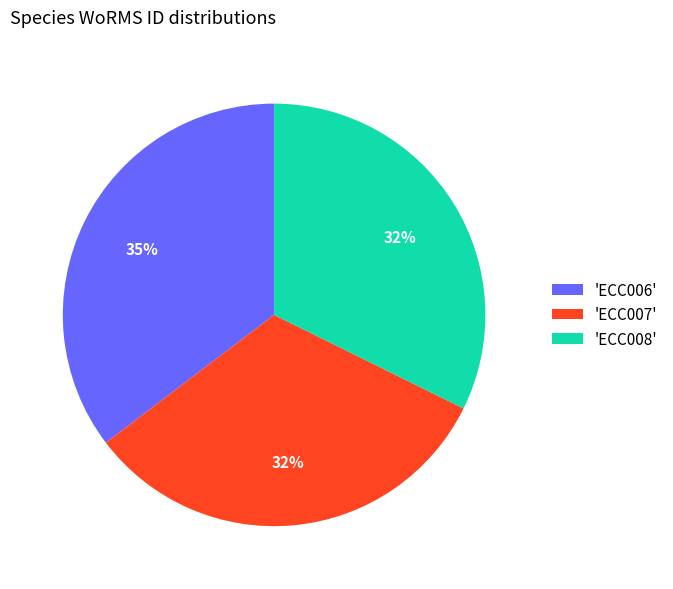

Which slice is the largest?

'ECC006'